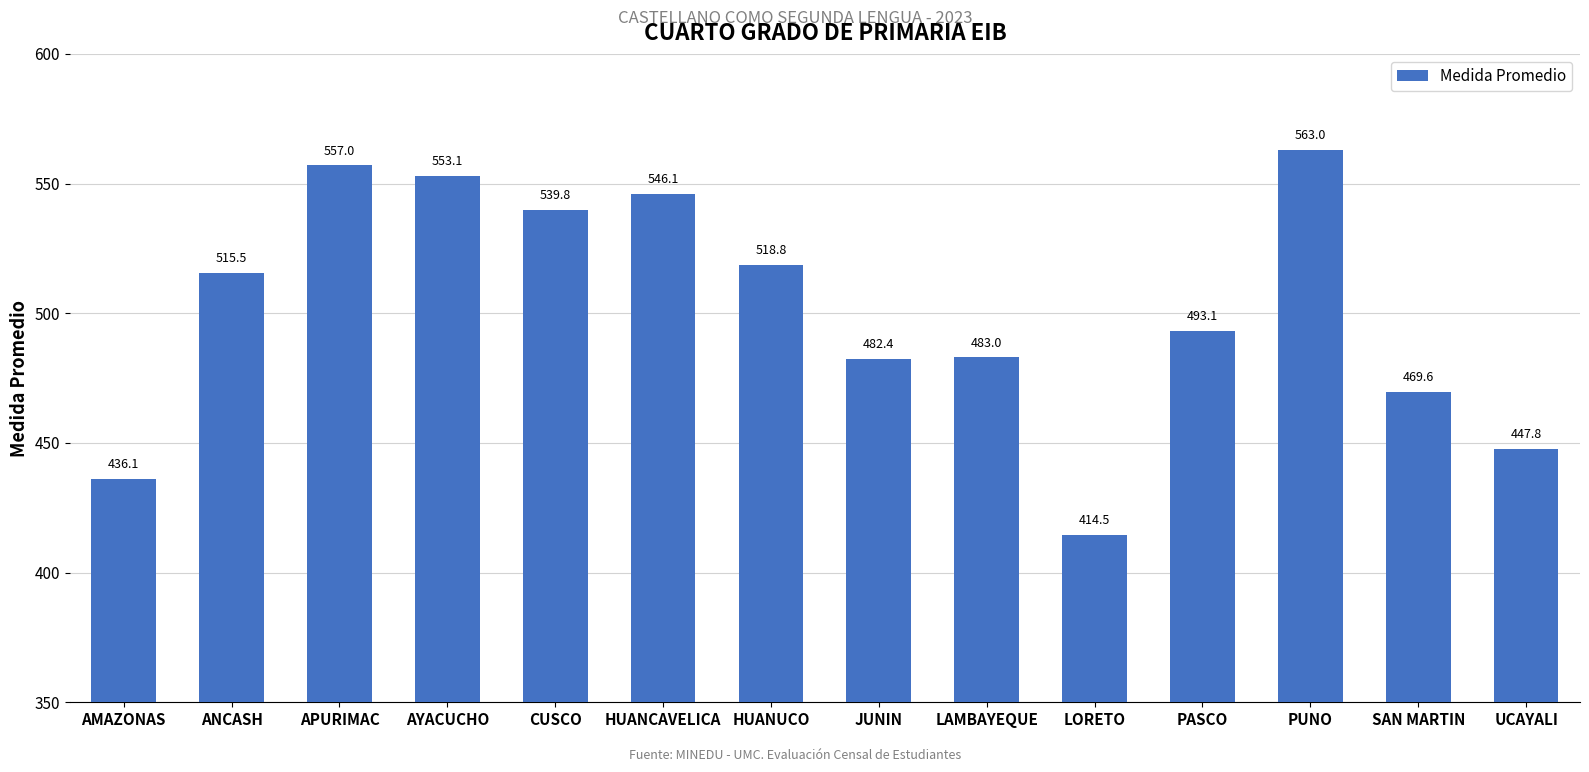

Rank the categories by value from lowest to highest.

LORETO, AMAZONAS, UCAYALI, SAN MARTIN, JUNIN, LAMBAYEQUE, PASCO, ANCASH, HUANUCO, CUSCO, HUANCAVELICA, AYACUCHO, APURIMAC, PUNO